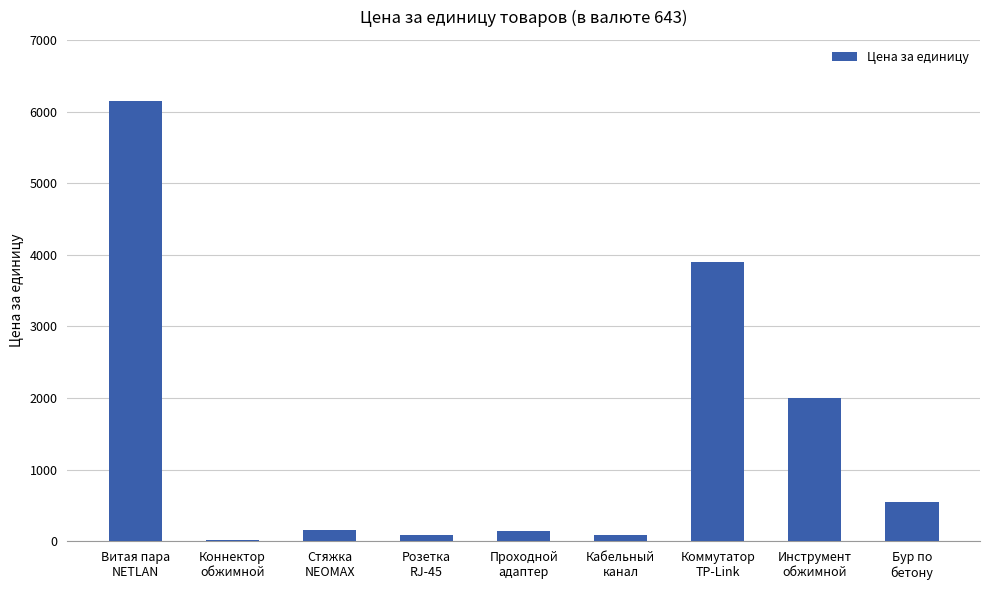

Where does the data first go above 155?

Витая пара
NETLAN